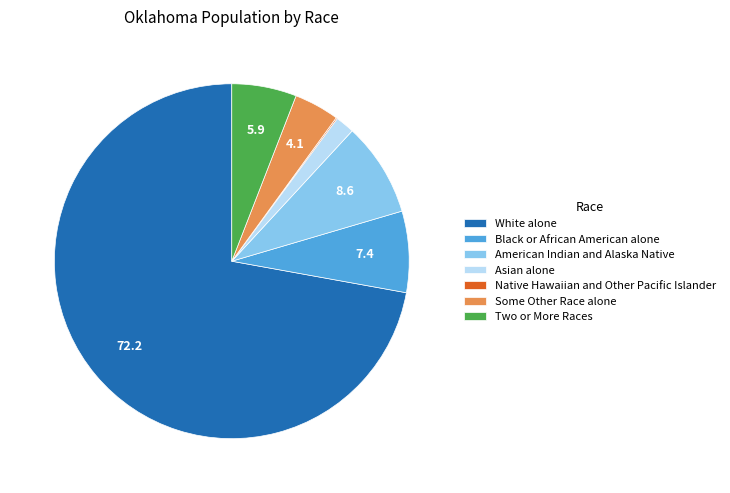

Between Some Other Race alone and Black or African American alone, which is larger?

Black or African American alone